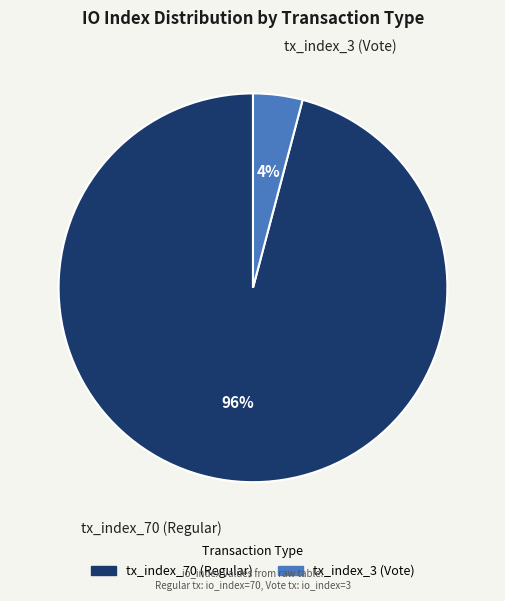

To the nearest percent, what portion does tx_index_3 (Vote) represent?

4%